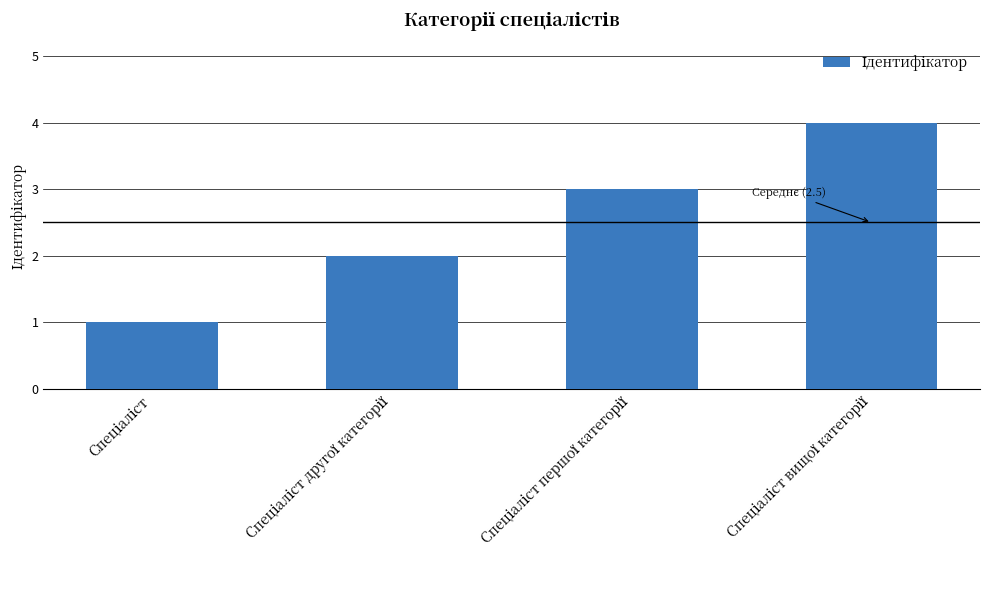

What is the maximum value shown in the chart?

4